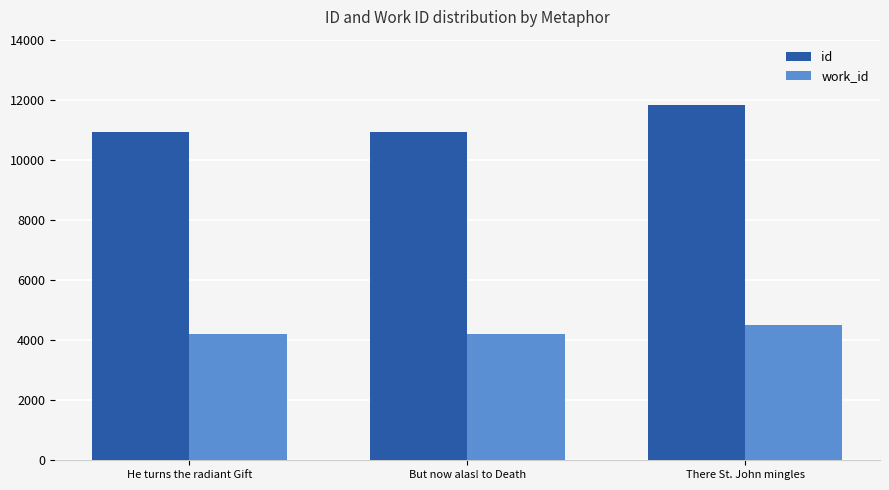

The value of work_id at He turns the radiant Gift is 4209. True or false?

True